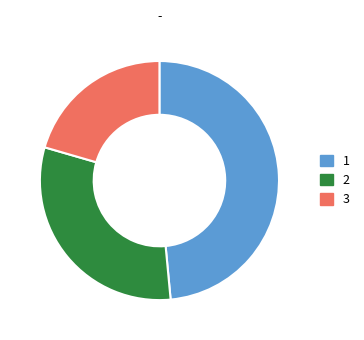

Does any single category account for the majority?

No